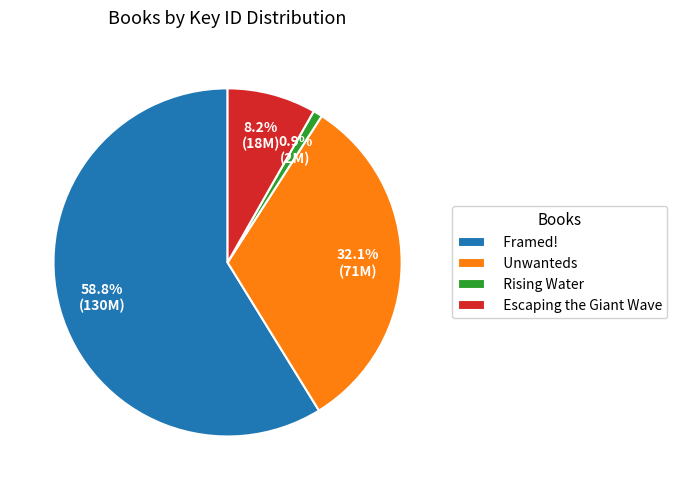

To the nearest percent, what portion does Framed! represent?

59%